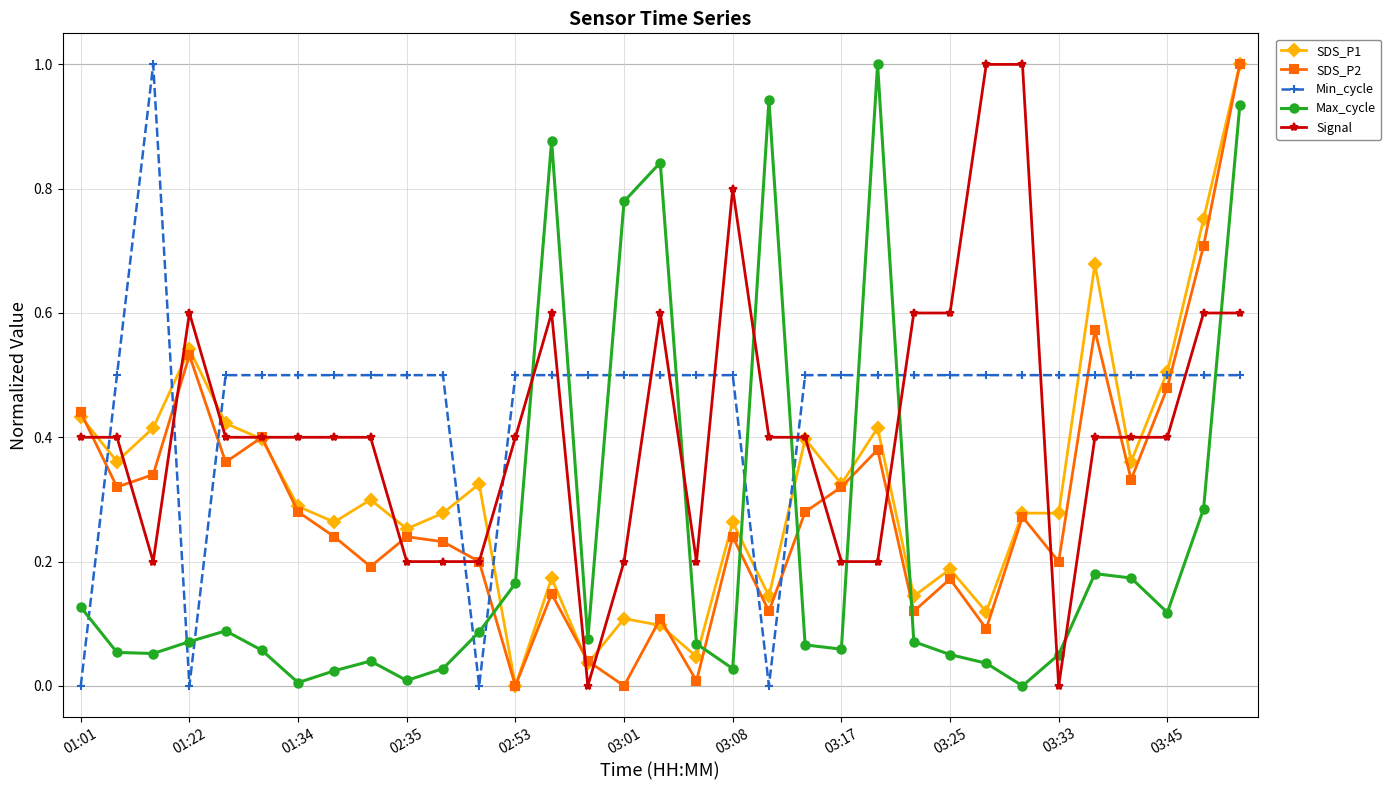

True or false: Max_cycle and Min_cycle intersect in this chart.

True